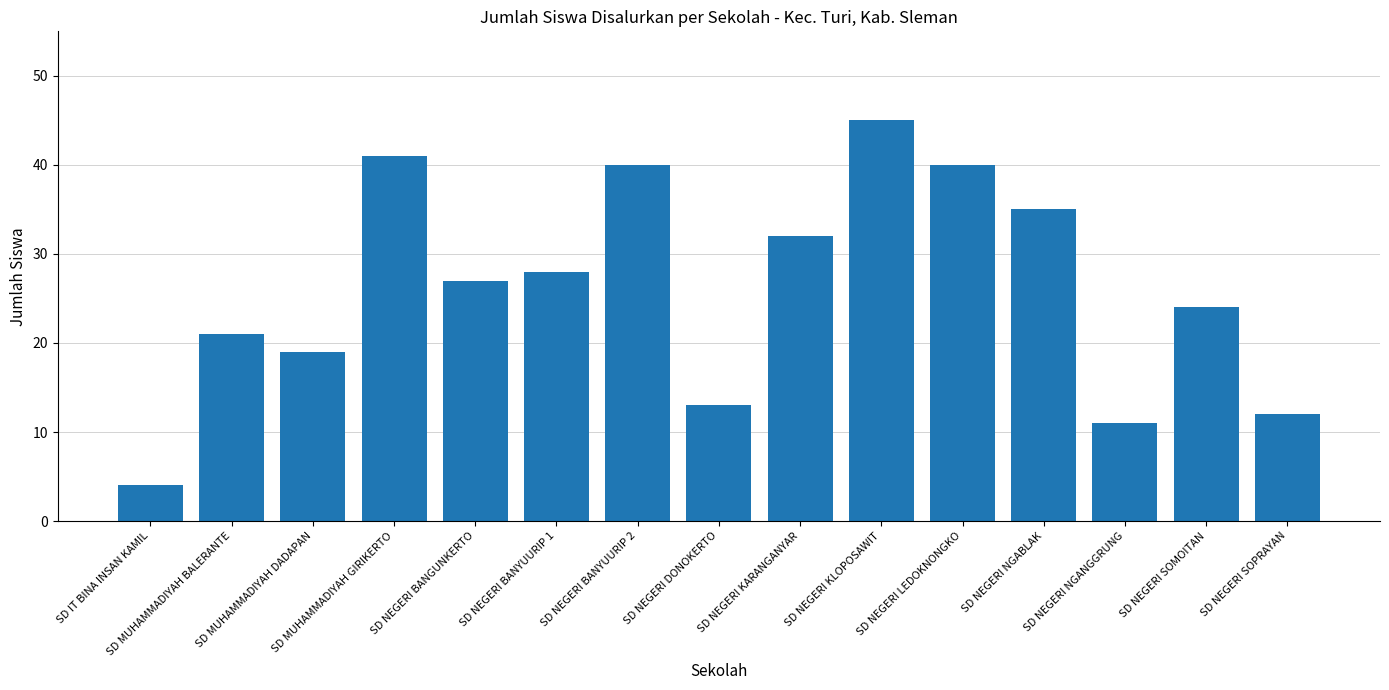

Reading right to left, what are all the values shown in this chart?

SD NEGERI SOPRAYAN=12	SD NEGERI SOMOITAN=24	SD NEGERI NGANGGRUNG=11	SD NEGERI NGABLAK=35	SD NEGERI LEDOKNONGKO=40	SD NEGERI KLOPOSAWIT=45	SD NEGERI KARANGANYAR=32	SD NEGERI DONOKERTO=13	SD NEGERI BANYUURIP 2=40	SD NEGERI BANYUURIP 1=28	SD NEGERI BANGUNKERTO=27	SD MUHAMMADIYAH GIRIKERTO=41	SD MUHAMMADIYAH DADAPAN=19	SD MUHAMMADIYAH BALERANTE=21	SD IT BINA INSAN KAMIL=4